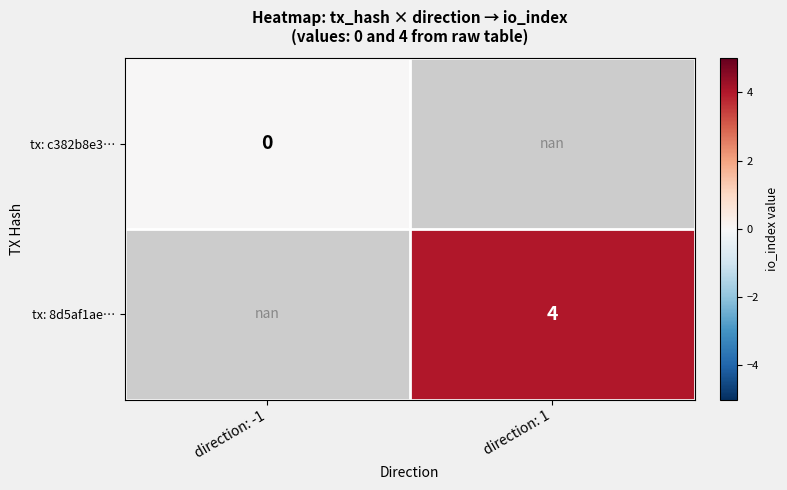

Is the value of tx: 8d5af1ae… at direction: 1 greater than the value of tx: c382b8e3… at direction: -1?

Yes